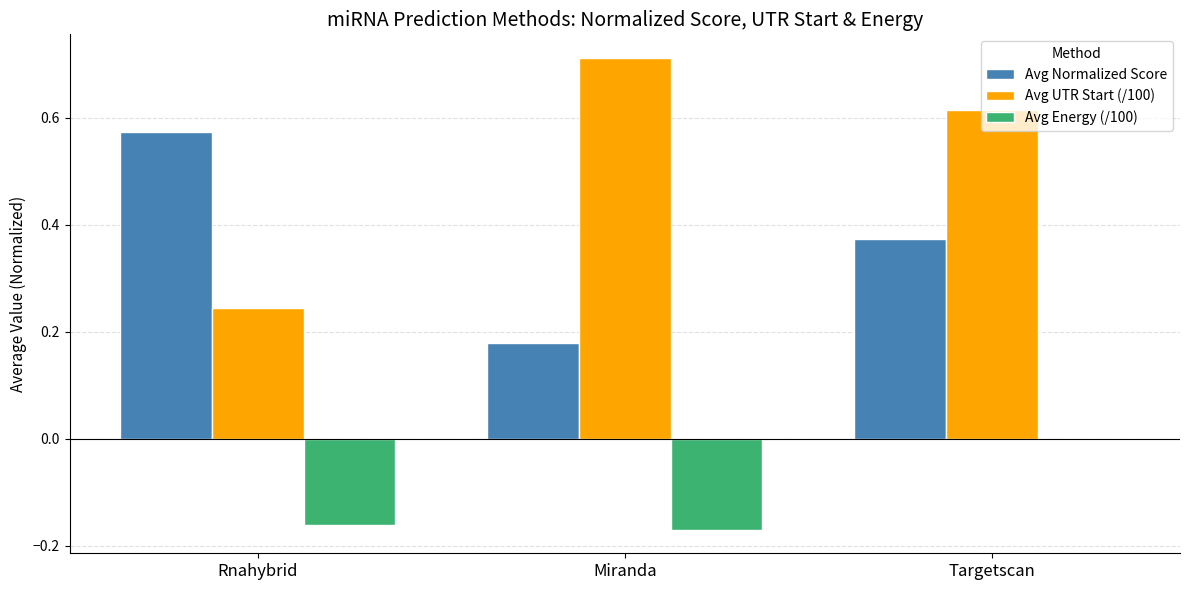

The value of Avg Normalized Score at Rnahybrid is 1.0. True or false?

False